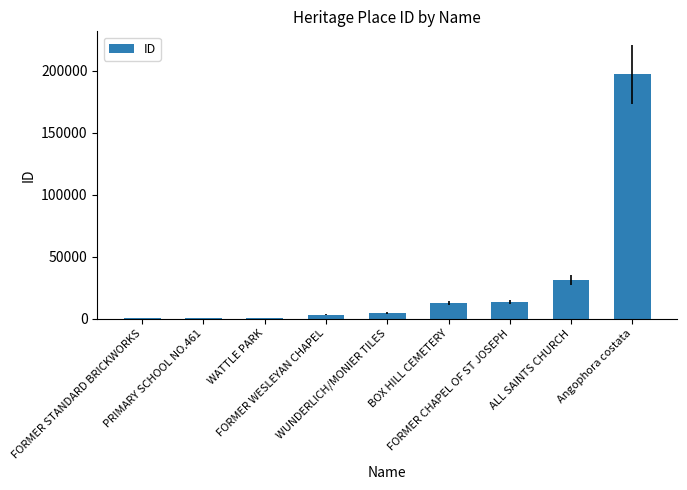

How many series are shown in this chart?

1